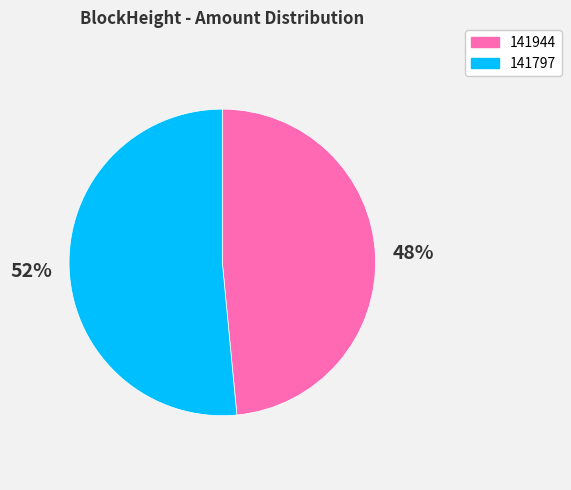

Is the sum of 141944 and 141797 greater than half?

Yes